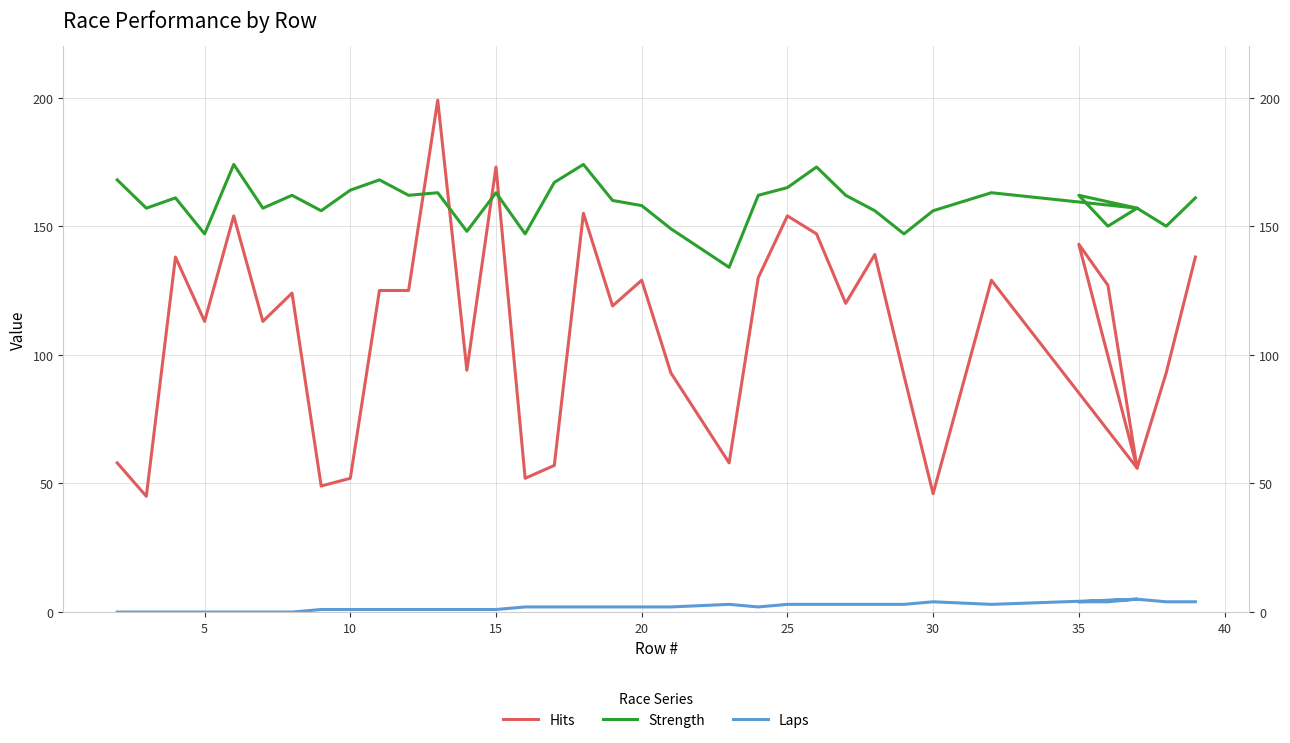

Rank the series by their average value, from highest to lowest.

Strength, Hits, Laps